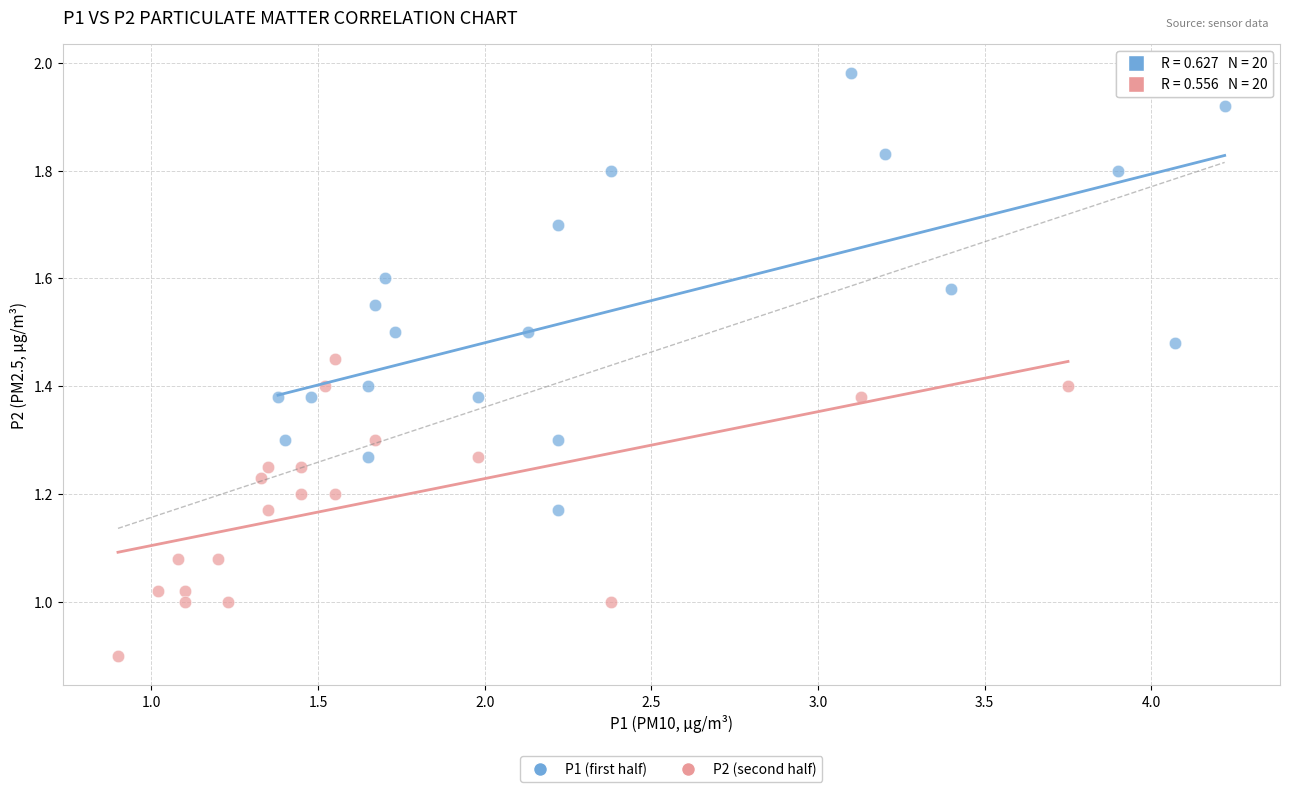

Which series reaches the maximum Y coordinate?

P1 (first half)